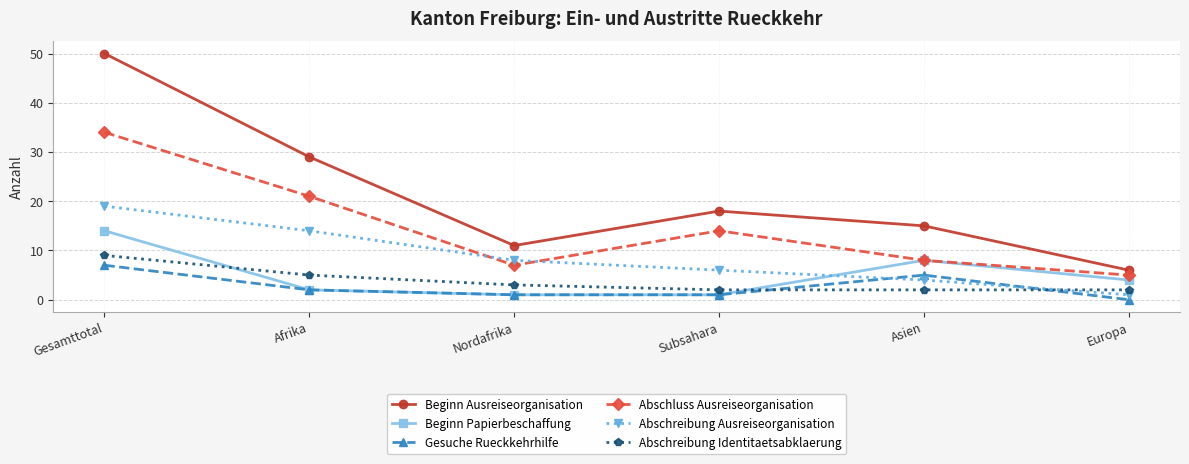

True or false: Abschluss Ausreiseorganisation and Gesuche Rueckkehrhilfe intersect in this chart.

False